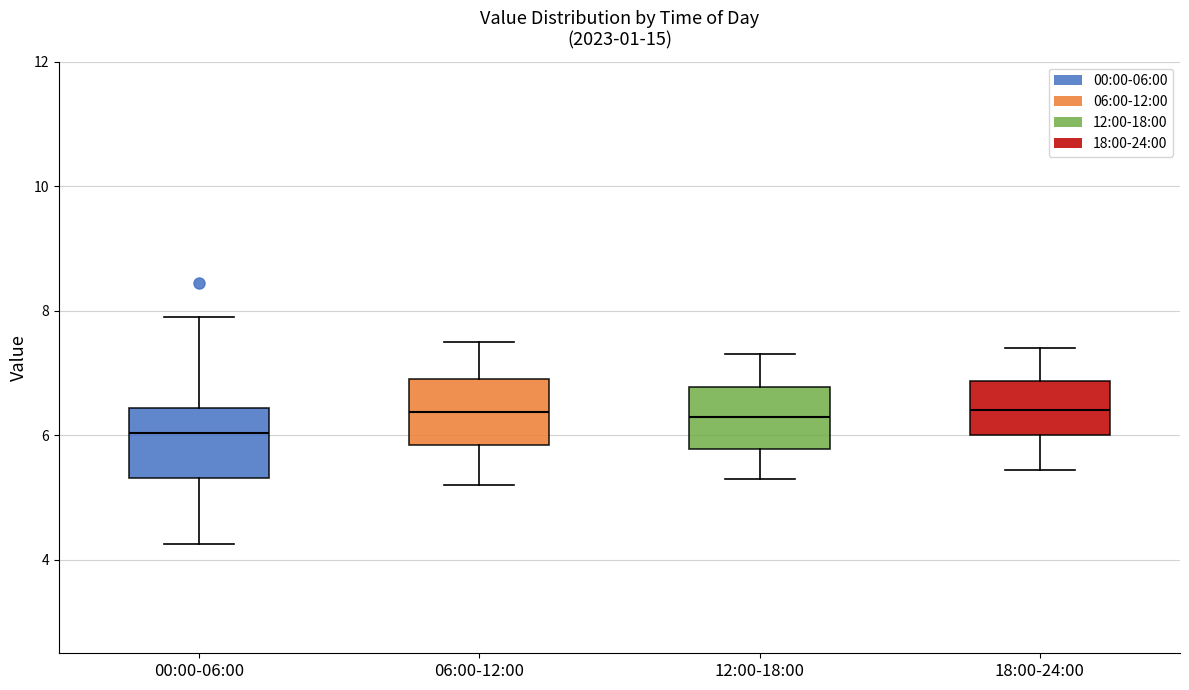

Reading left to right, transcribe this box plot: for each box, give where its median line is, the range the box spans, and where its two whiskers end, as read against the y-axis. The values are not printed on the chart, so give them approximately, as read against the axis.

00:00-06:00: median 6.0, box 5.4 to 6.4, whiskers 4.2 to 8.0
06:00-12:00: median 6.4, box 5.8 to 7.0, whiskers 5.2 to 7.6
12:00-18:00: median 6.4, box 5.8 to 6.8, whiskers 5.4 to 7.4
18:00-24:00: median 6.4, box 6.0 to 6.8, whiskers 5.4 to 7.4